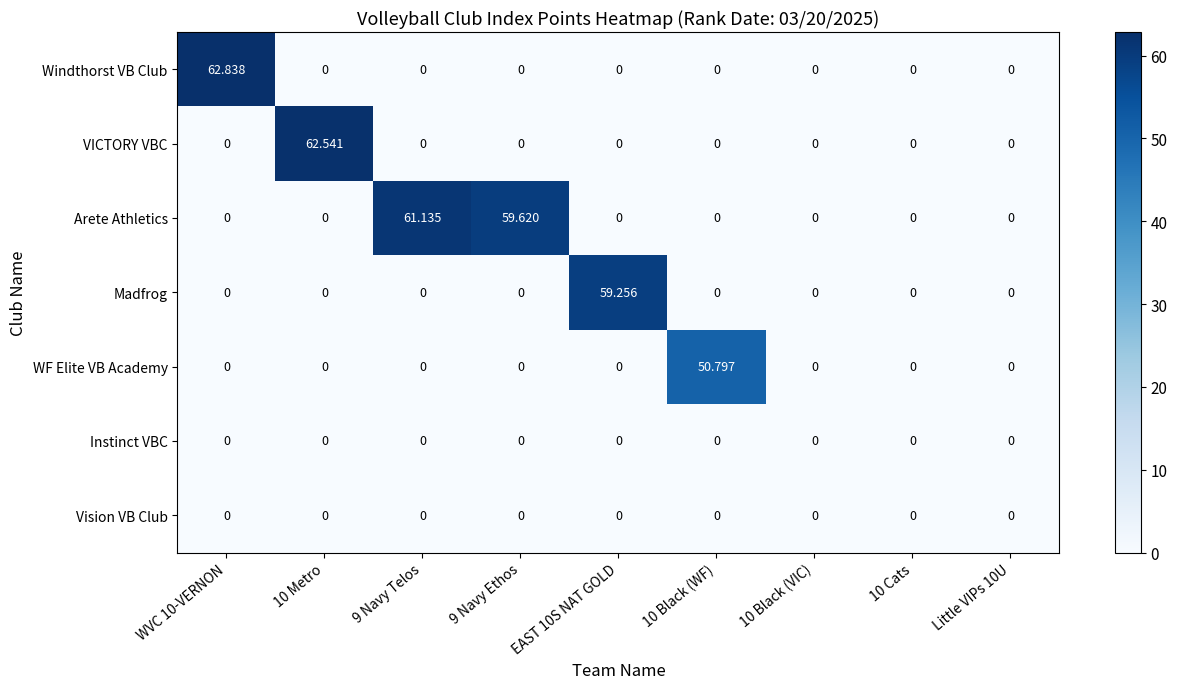

Which series has the widest spread of values?

Windthorst VB Club